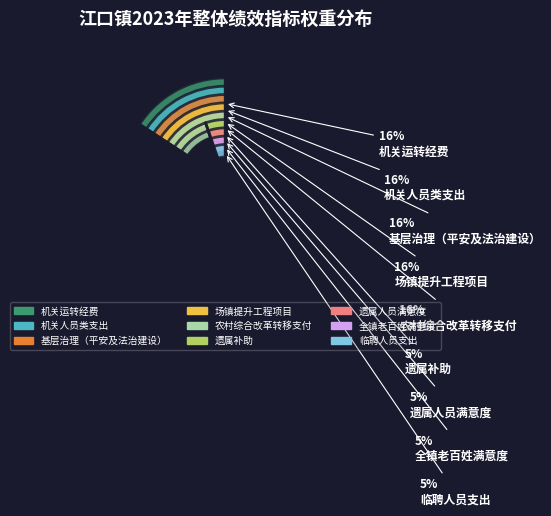

What is the smallest slice in the pie chart?

临聘人员支出